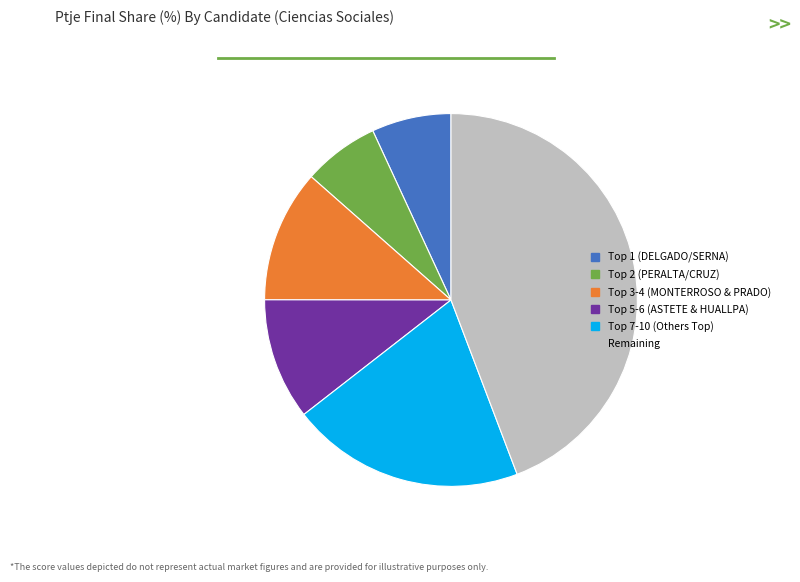

Is there a majority slice in this chart?

No